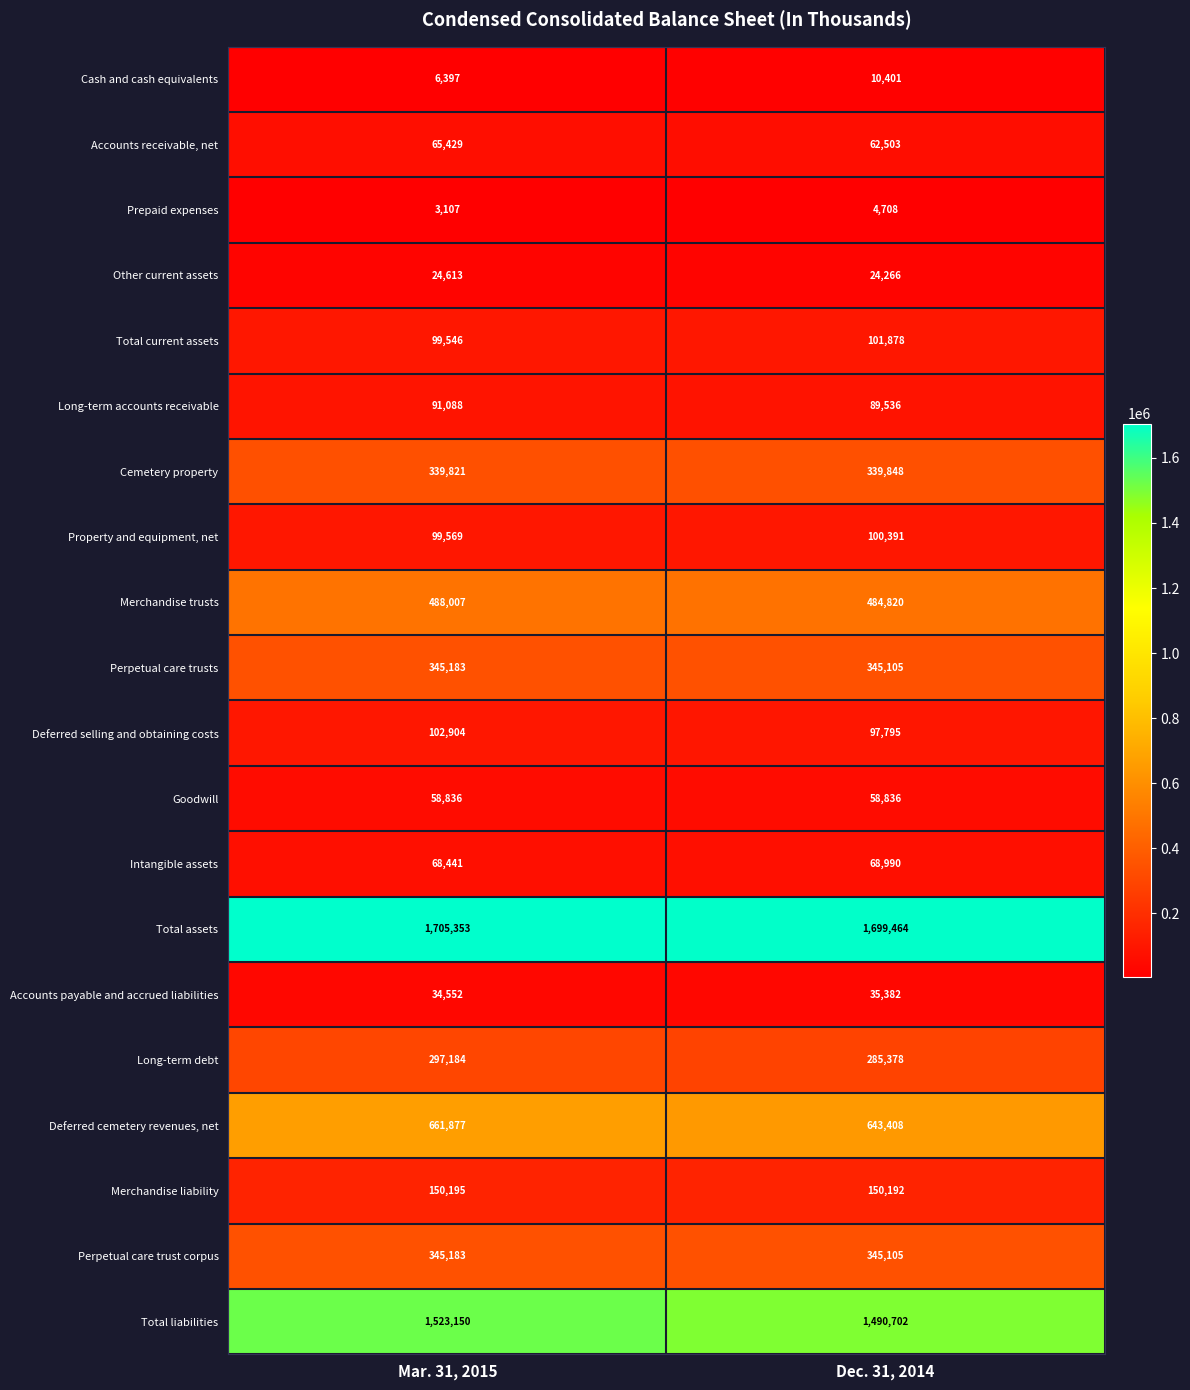

Which series changed the most between Mar. 31, 2015 and Dec. 31, 2014?

Total liabilities